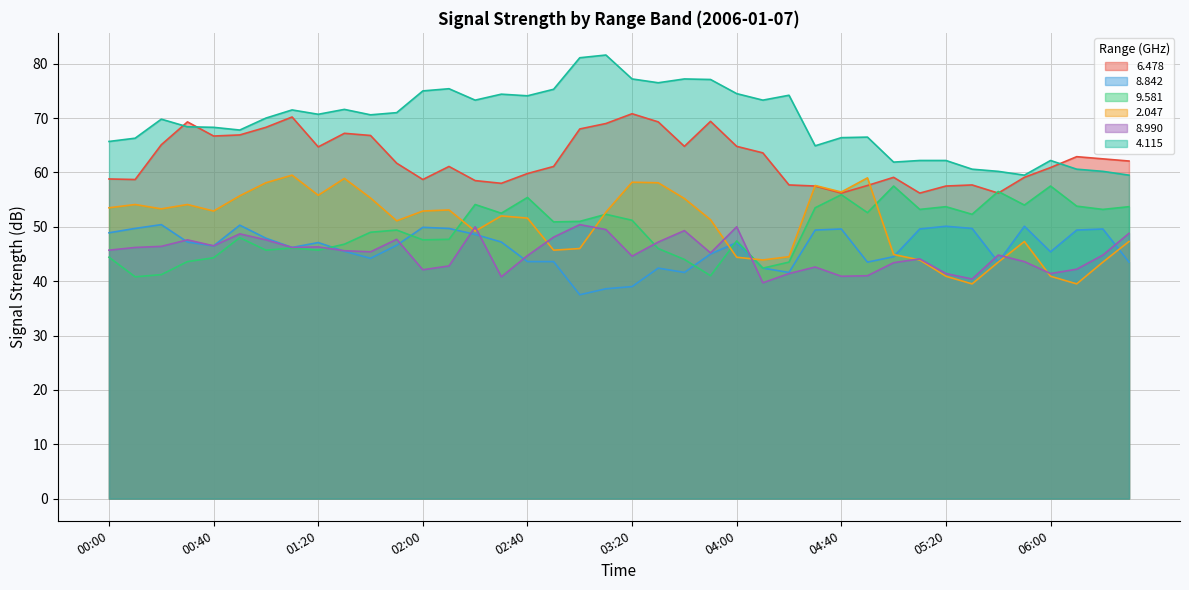

Between 02:50 and 05:20, which series saw the biggest shift?

4.115